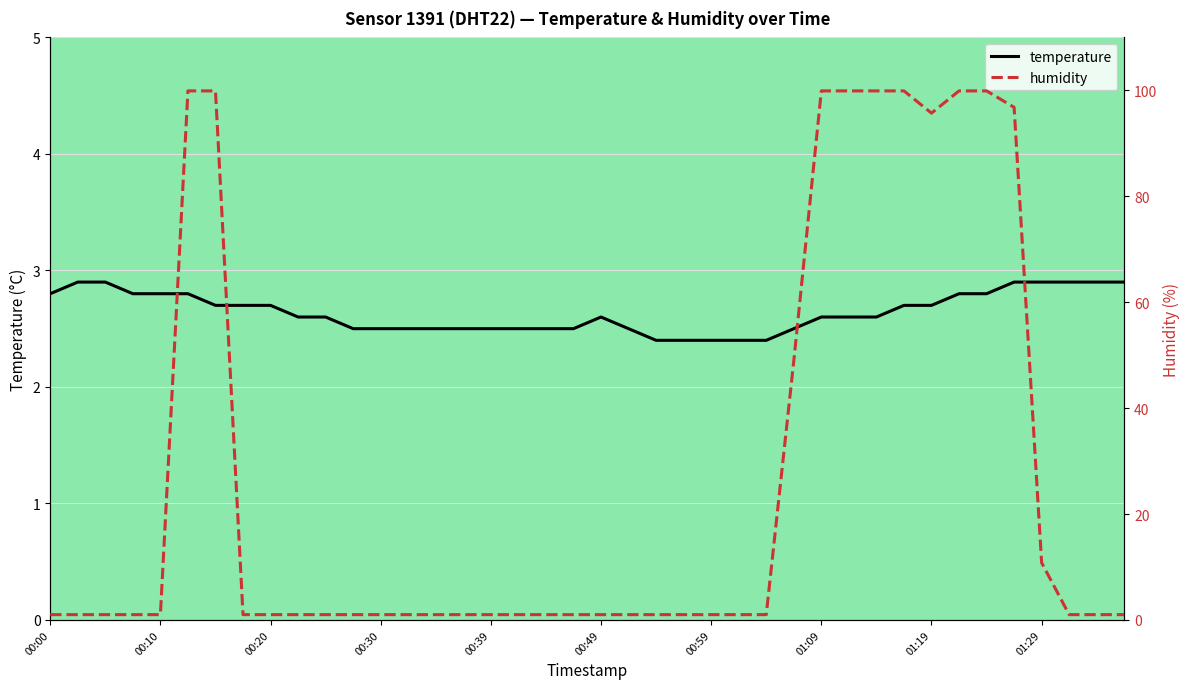

Rank the series at 35 from highest to lowest value.

humidity, temperature